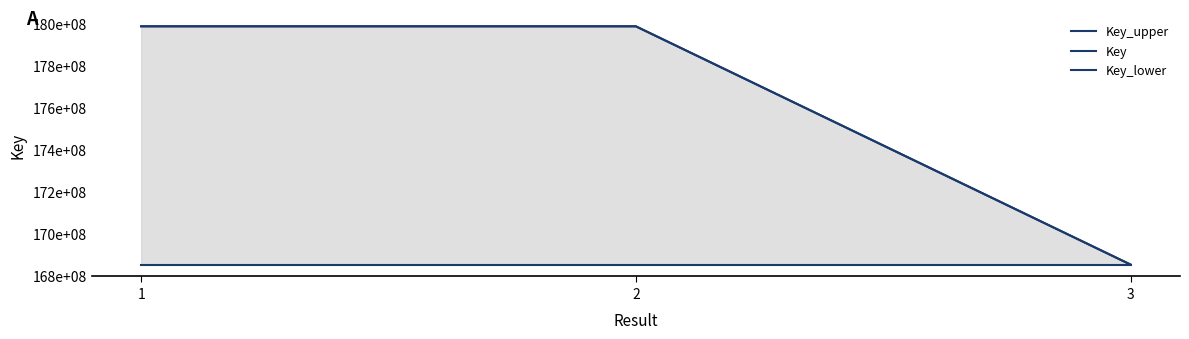

At how many categories does at least one series exceed 172818352?

2